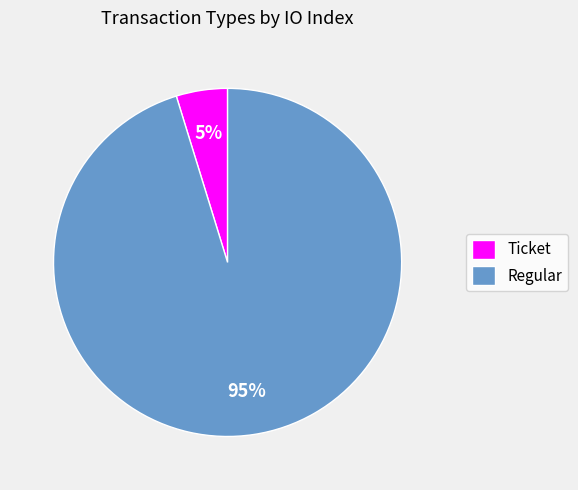

Which has a higher value, Ticket or Regular?

Regular